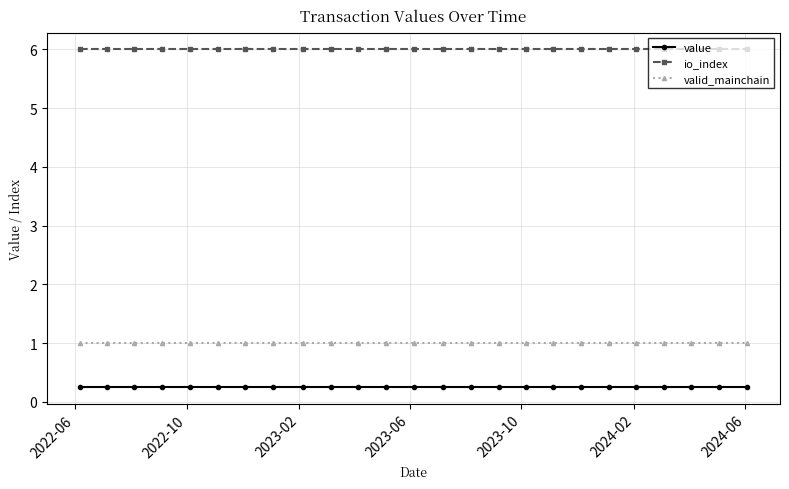

True or false: io_index and valid_mainchain cross at least once.

False